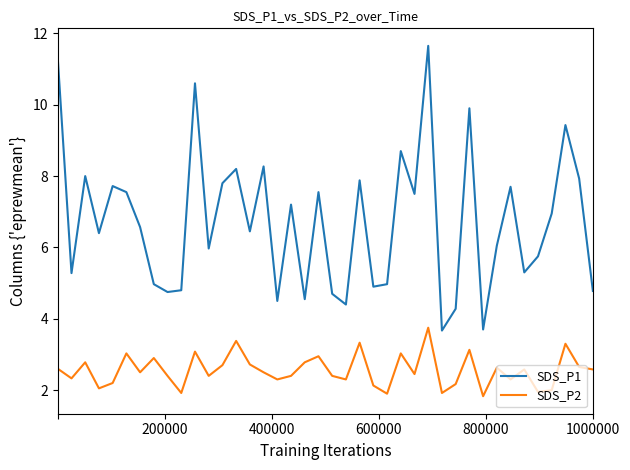

What is the difference between the second highest and second lowest values in the SDS_P1 series?

7.6